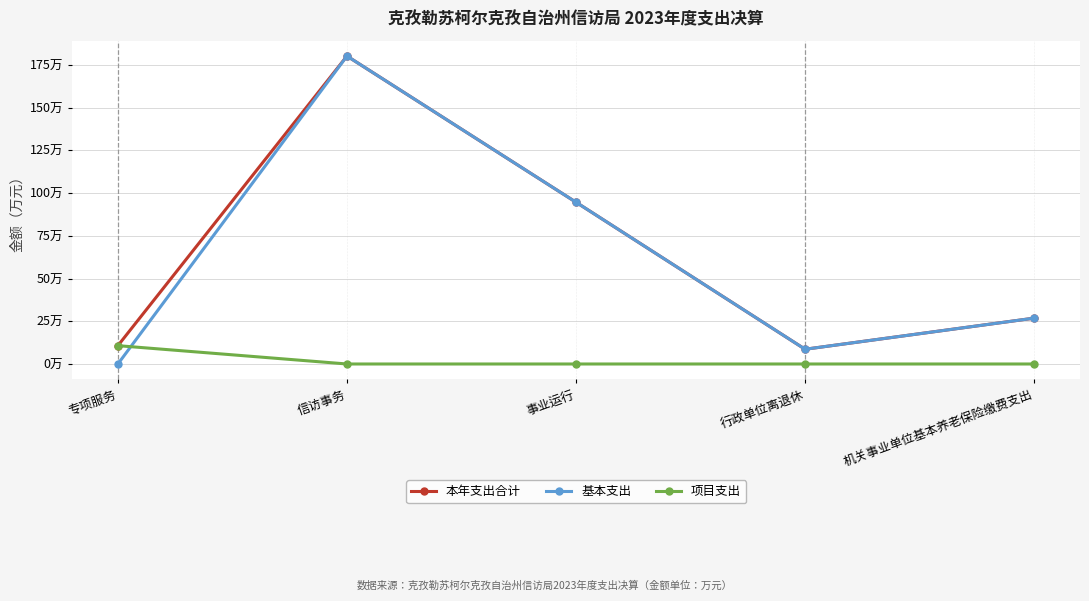

Reading left to right, list all the values displayed in this chart.

本年支出合计: 10.7	180.2	94.6	8.6	26.8
基本支出: 0.0	180.2	94.6	8.6	26.8
项目支出: 10.7	0.0	0.0	0.0	0.0